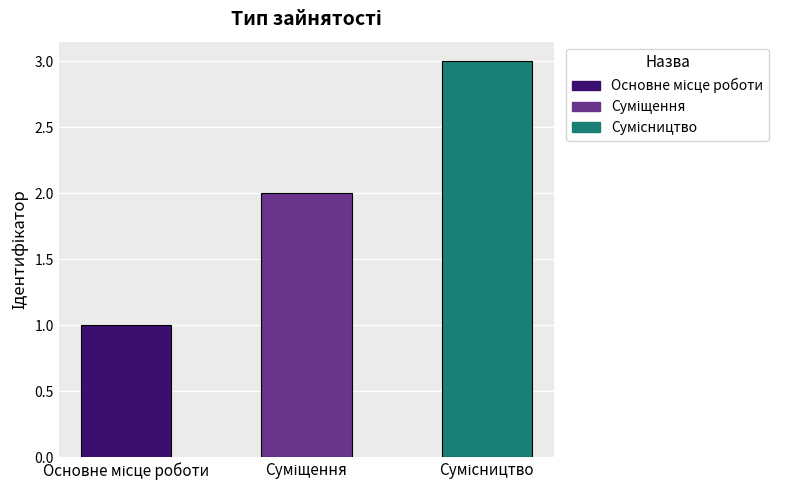

Reading left to right, transcribe all the data shown in this chart.

1	2	3